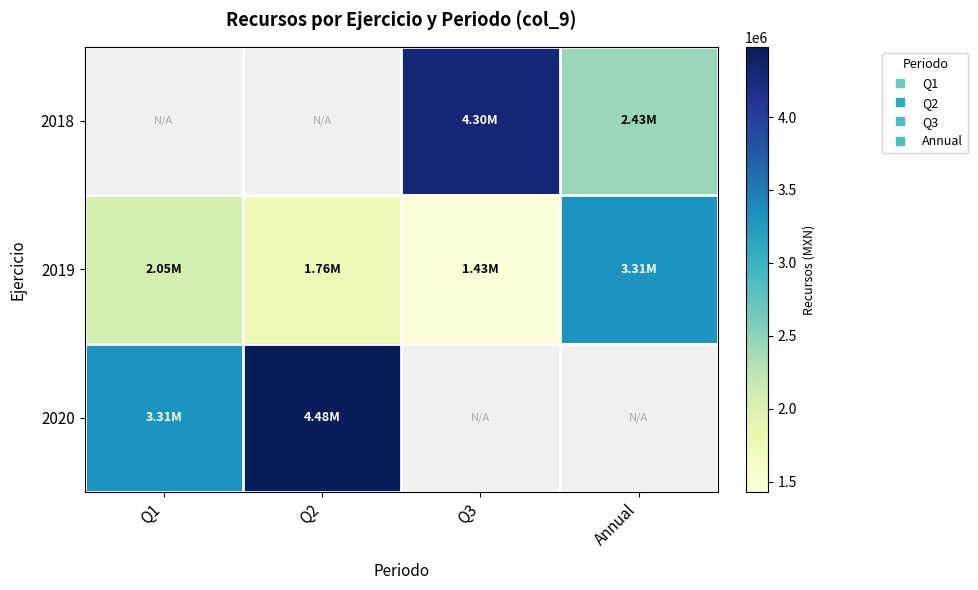

The 2018 series shows 4300023.0 at Q3. True or false?

True